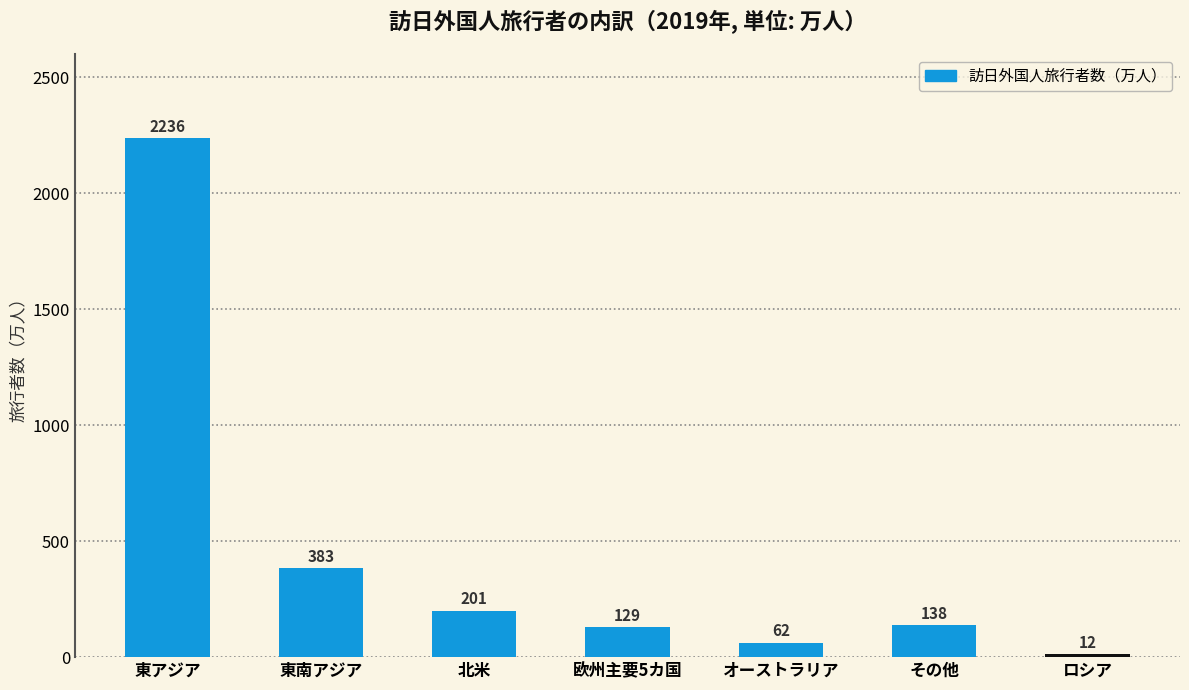

Reading left to right, transcribe all the data shown in this chart.

2236	383	201	129	62	138	12